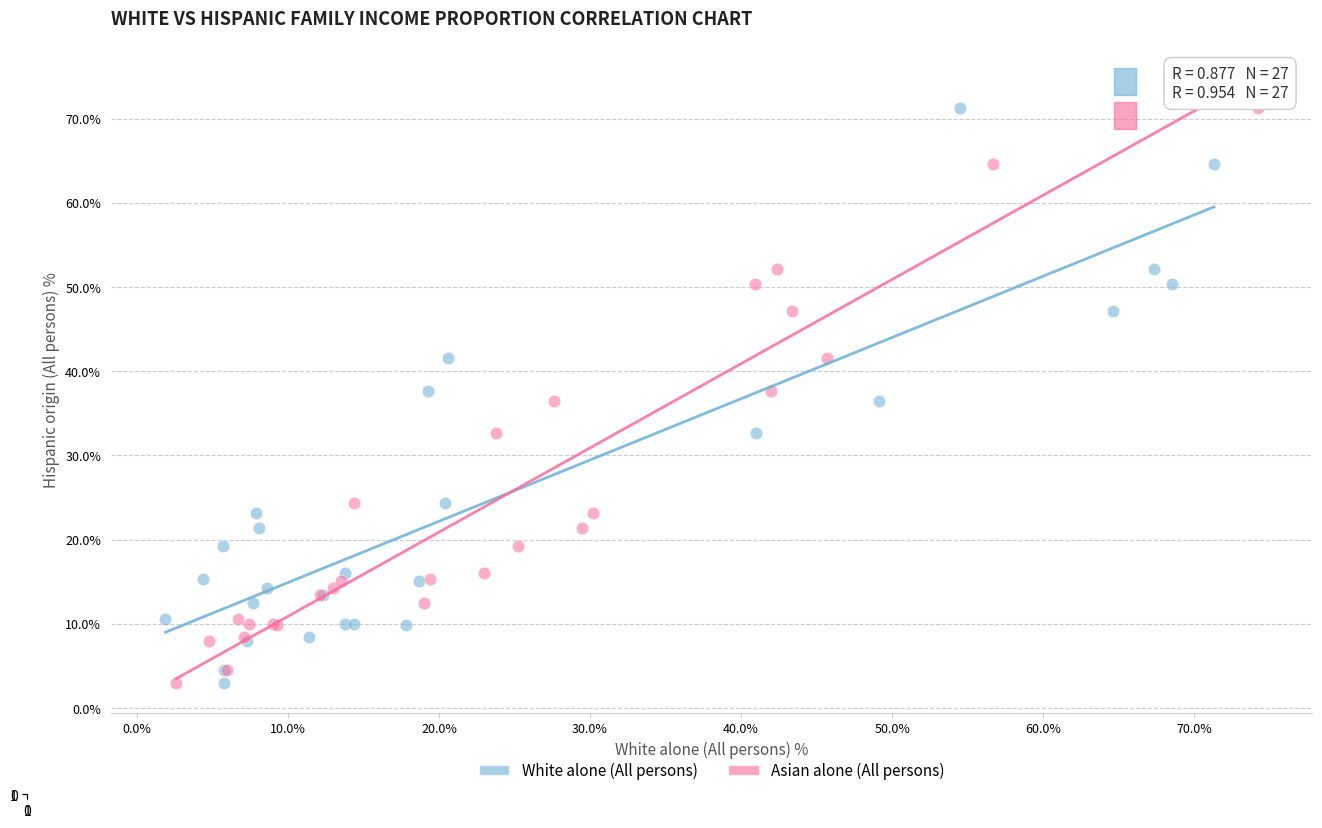

What are all the series names shown in the legend?

White alone (All persons), Asian alone (All persons)